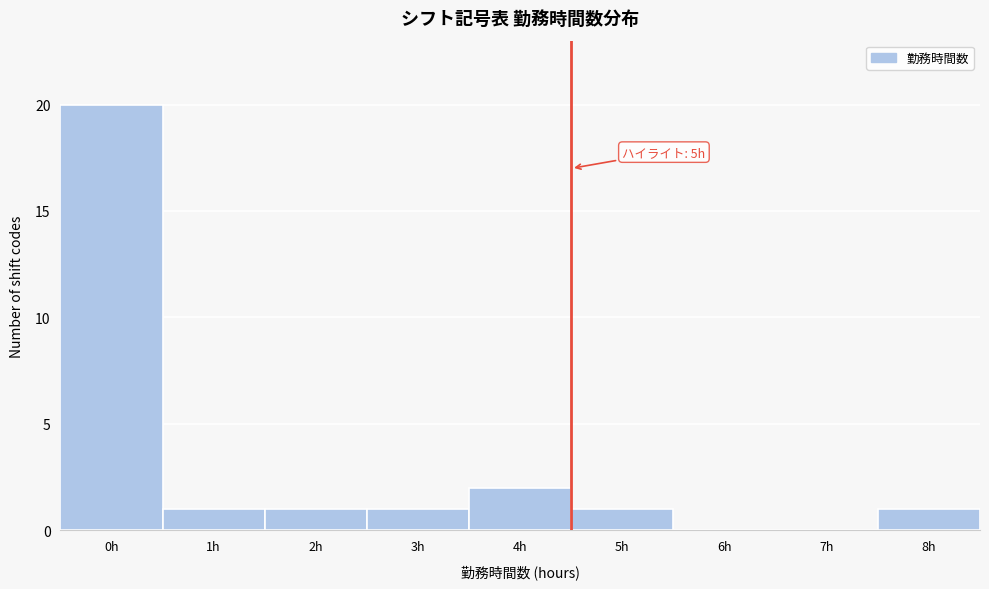

Reading right to left, list all the values displayed in this chart.

8h=1	7h=0	6h=0	5h=1	4h=2	3h=1	2h=1	1h=1	0h=20